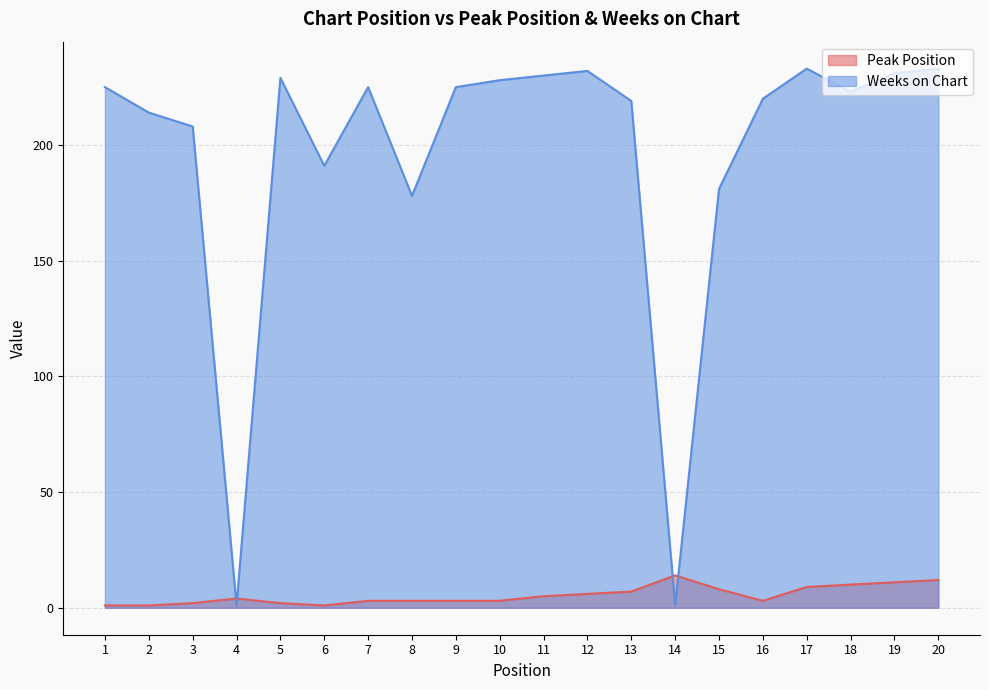

How many data points does each series have?

20